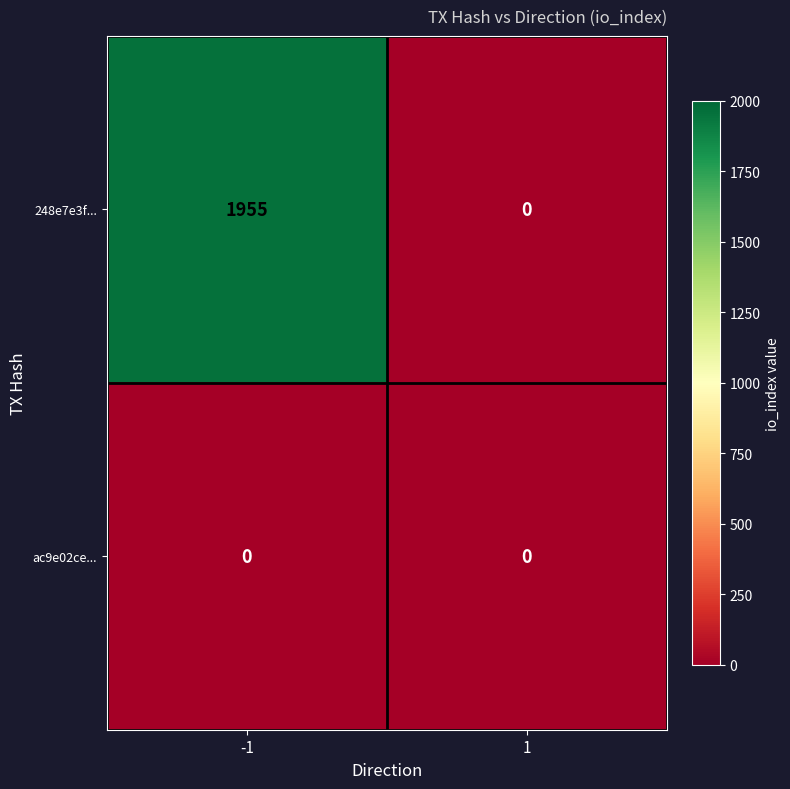

True or false: ac9e02ce... has a value of 0 at -1.

True